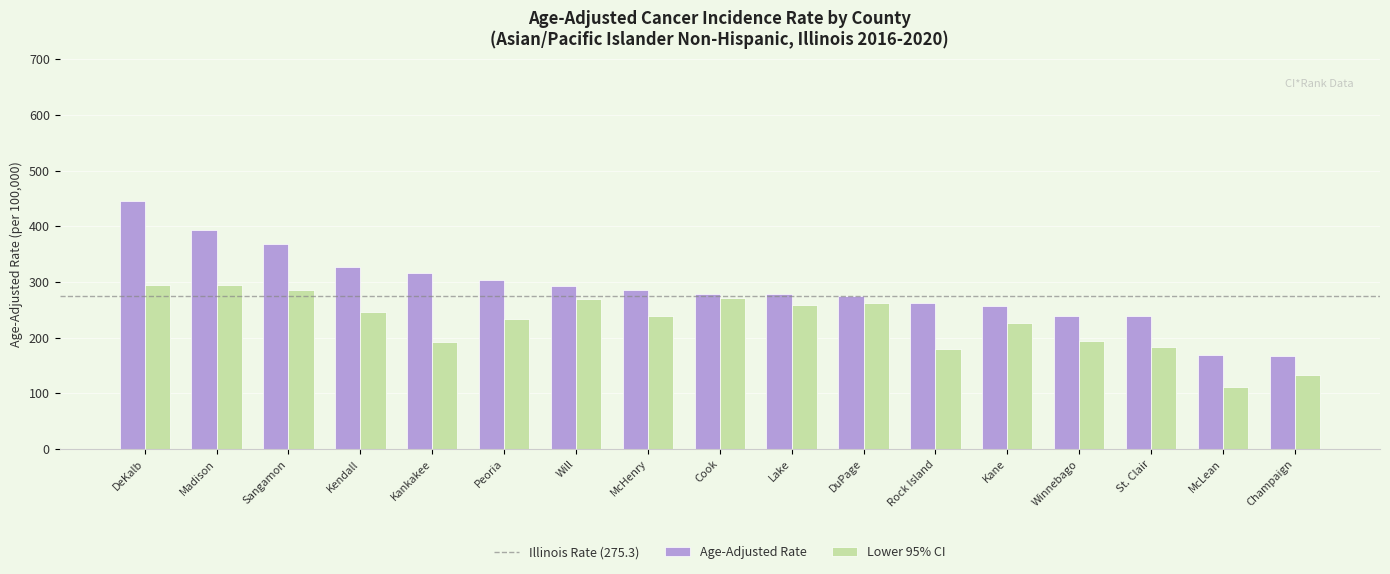

Read the Age-Adjusted Rate value at DuPage.

274.8